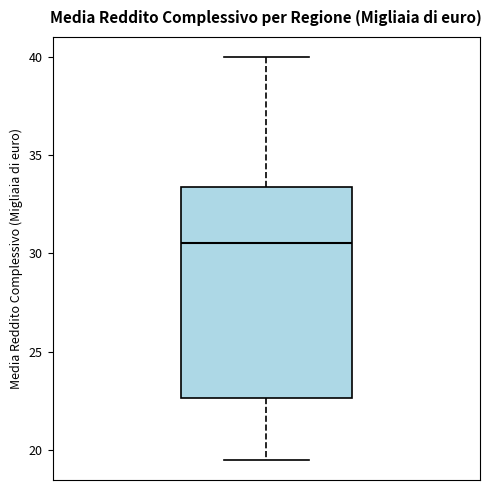

Where does the median line of the box sit on the y-axis? The values are not printed on the chart, so give them approximately, as read against the axis.

30.5